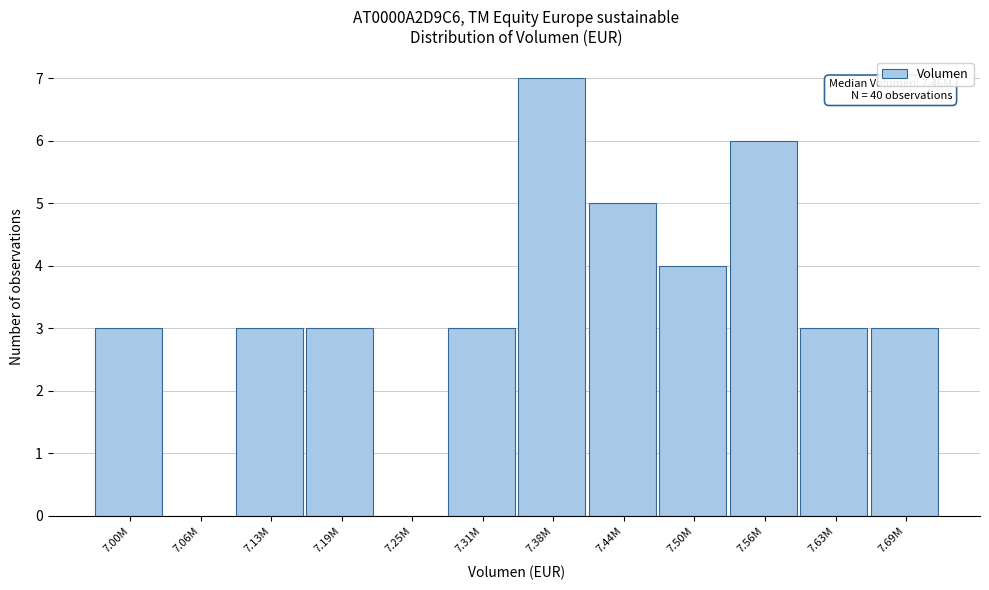

Reading left to right, extract all data points from this chart.

7.00M=3	7.06M=0	7.13M=3	7.19M=3	7.25M=0	7.31M=3	7.38M=7	7.44M=5	7.50M=4	7.56M=6	7.63M=3	7.69M=3